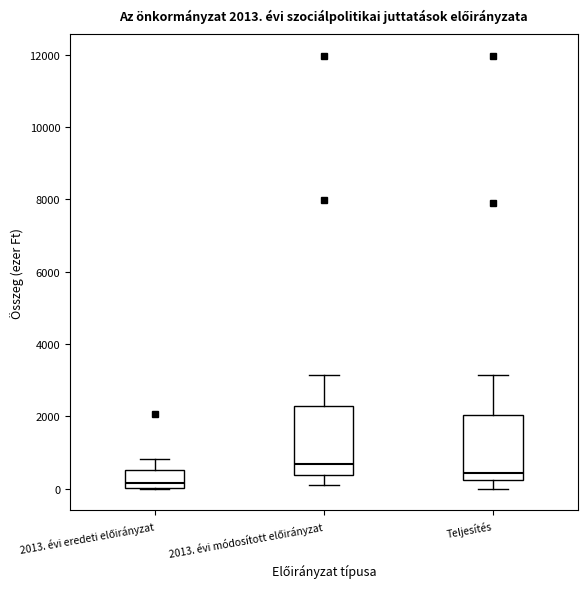

Which box has the lowest median line?

2013. évi eredeti előirányzat